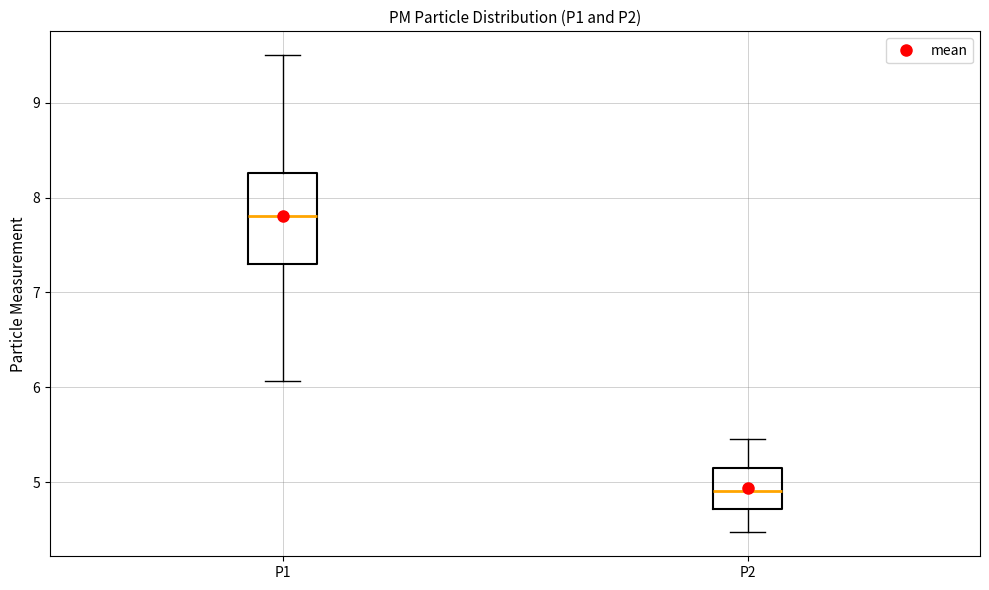

Comparing the boxes themselves (not the whiskers), which one is the tallest?

P1